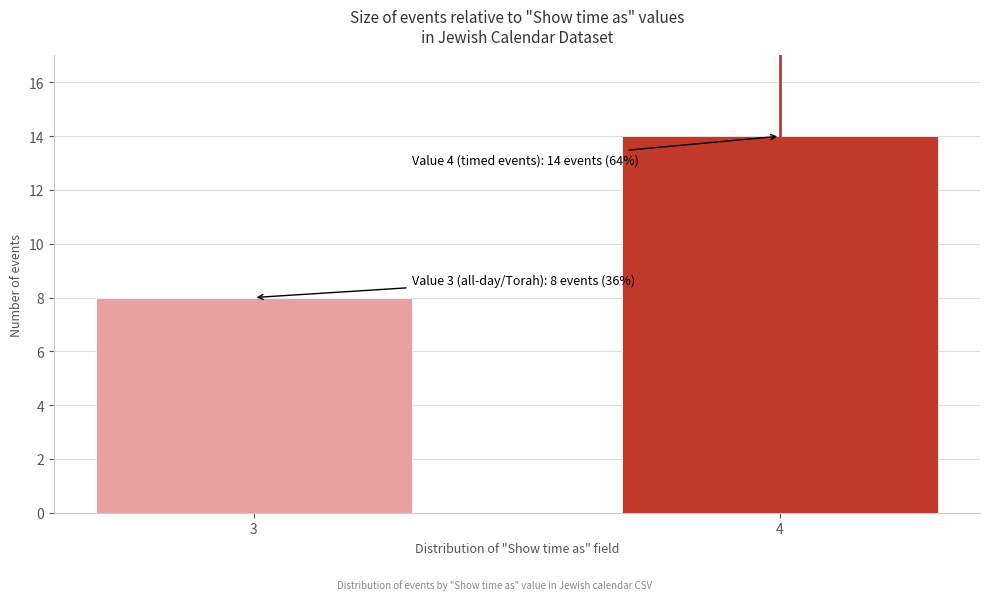

Reading left to right, transcribe all the data shown in this chart.

3=8	4=14